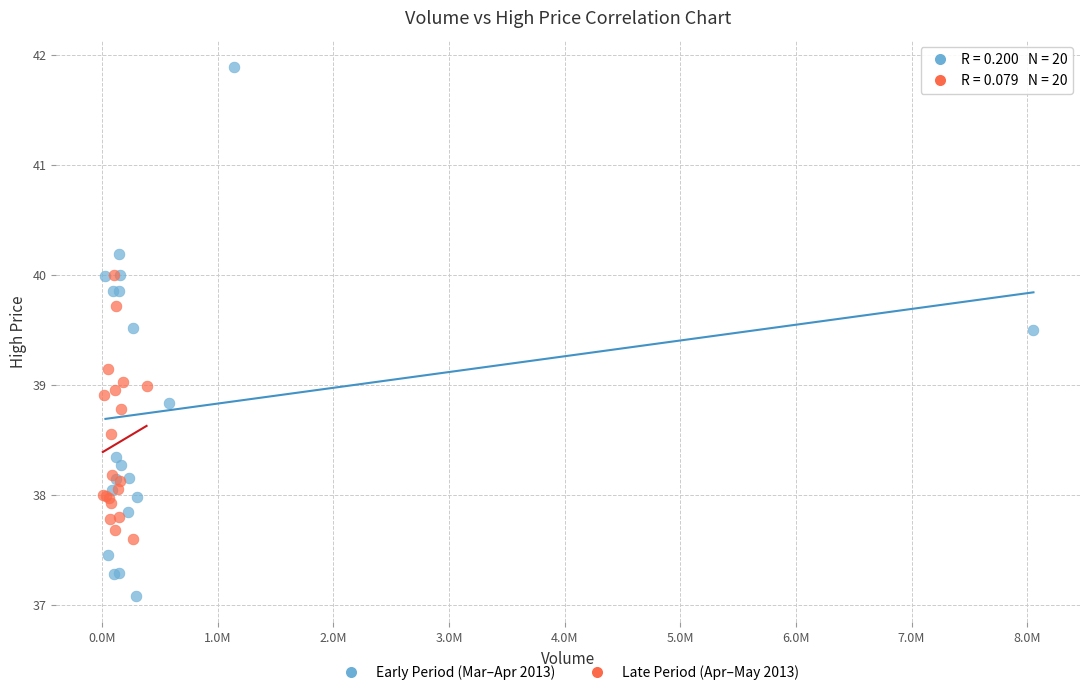

Which series has the widest spread of Y values?

Early Period (Mar–Apr 2013)